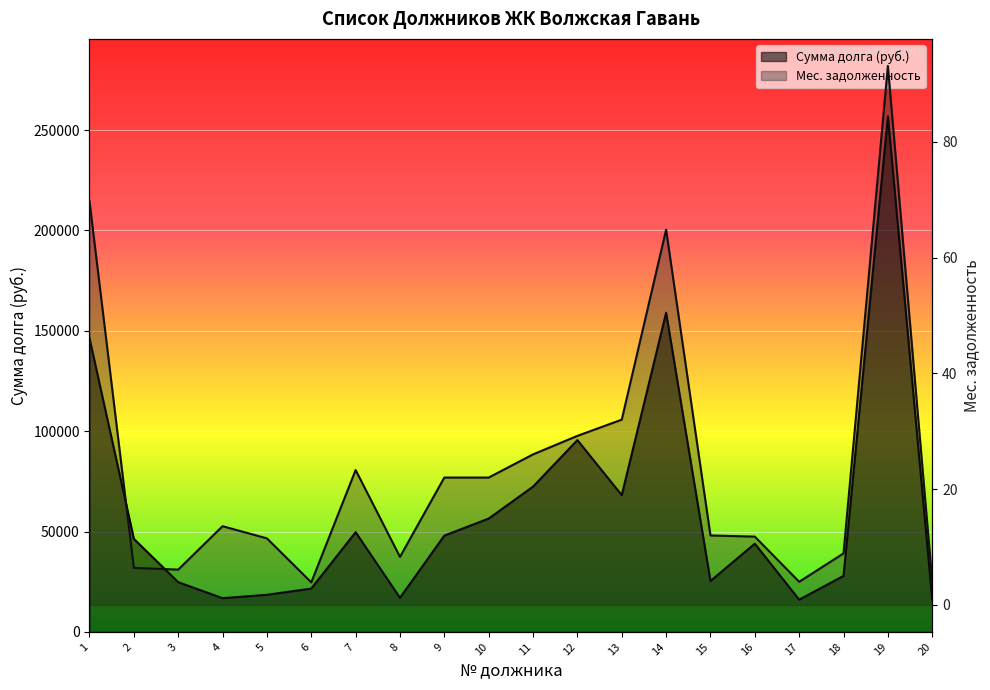

What is the minimum value for Сумма долга (тыс. руб.)?

16062.8